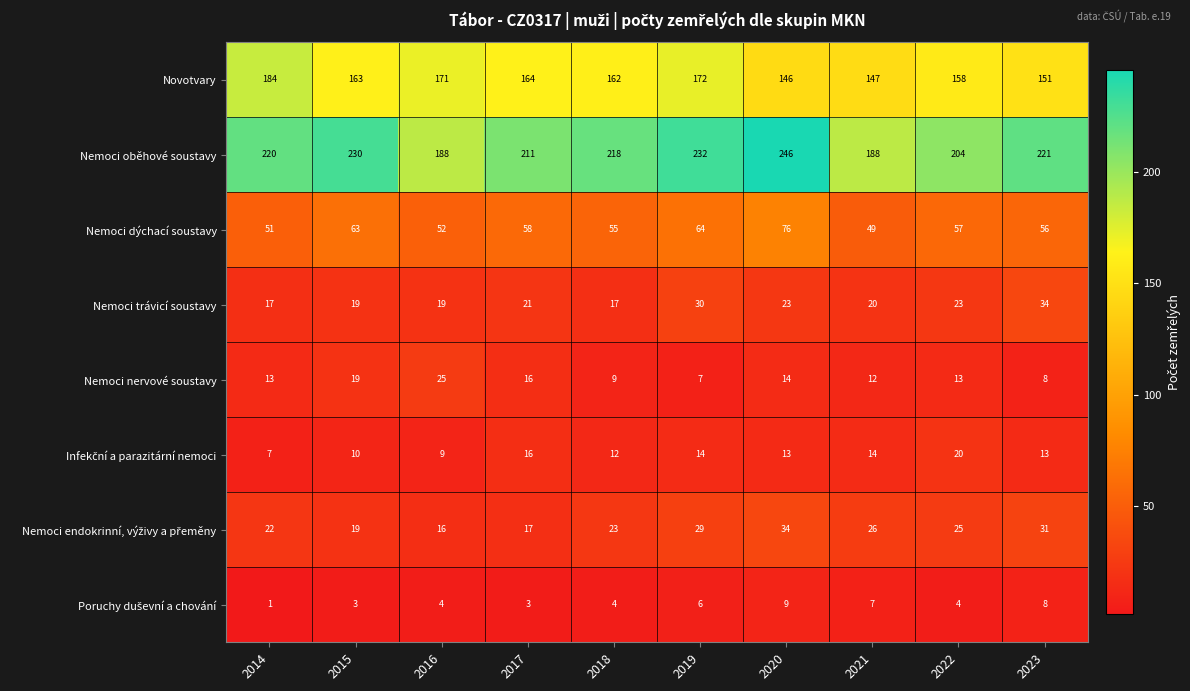

Where does the Novotvary series first go above 163?

2014